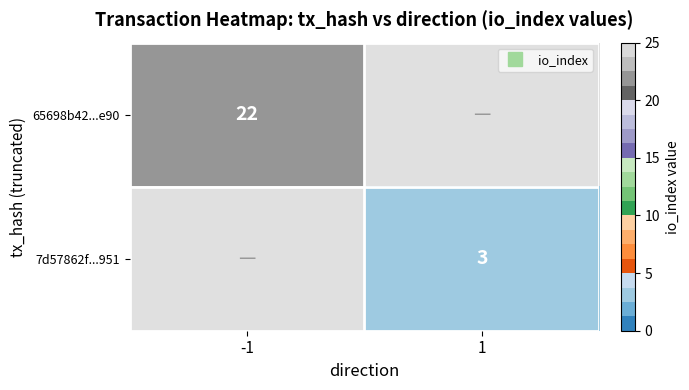

How many data points does each series have?

2